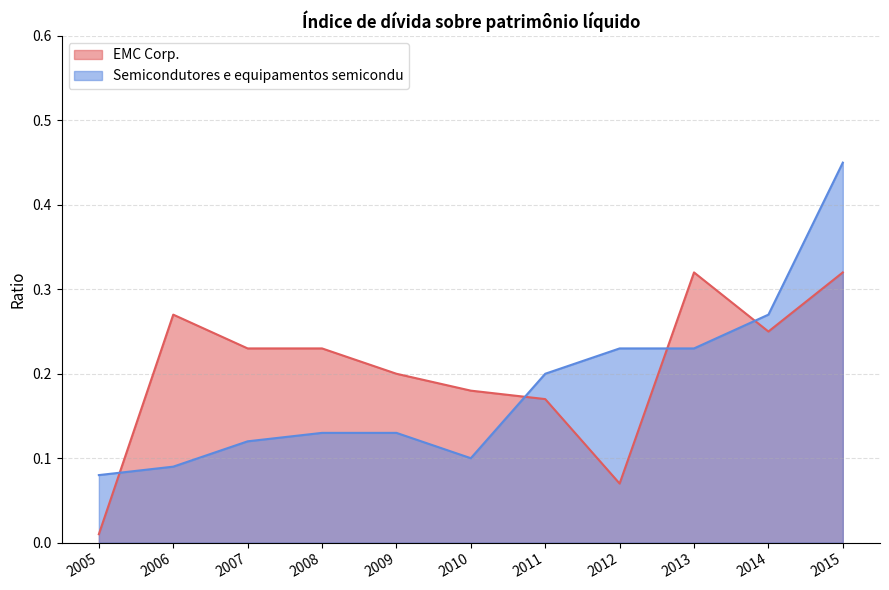

Reading left to right, extract all data points from this chart.

EMC Corp.: 0.0	0.3	0.2	0.2	0.2	0.2	0.2	0.1	0.3	0.2	0.3
Semicondutores e equipamentos semicondu: 0.1	0.1	0.1	0.1	0.1	0.1	0.2	0.2	0.2	0.3	0.5